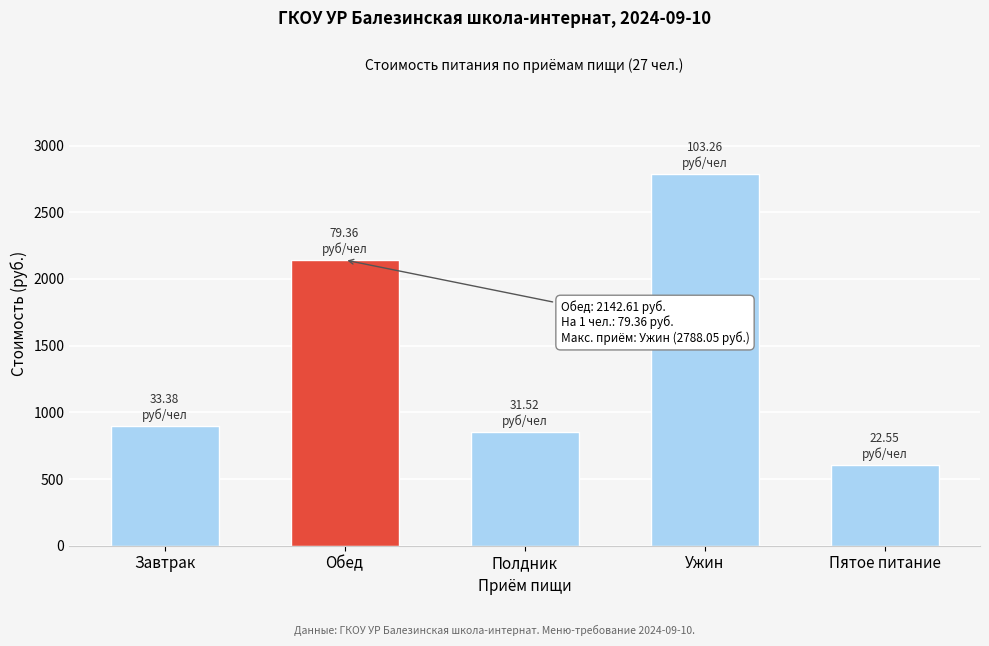

What is the sum of all values?

7291.8